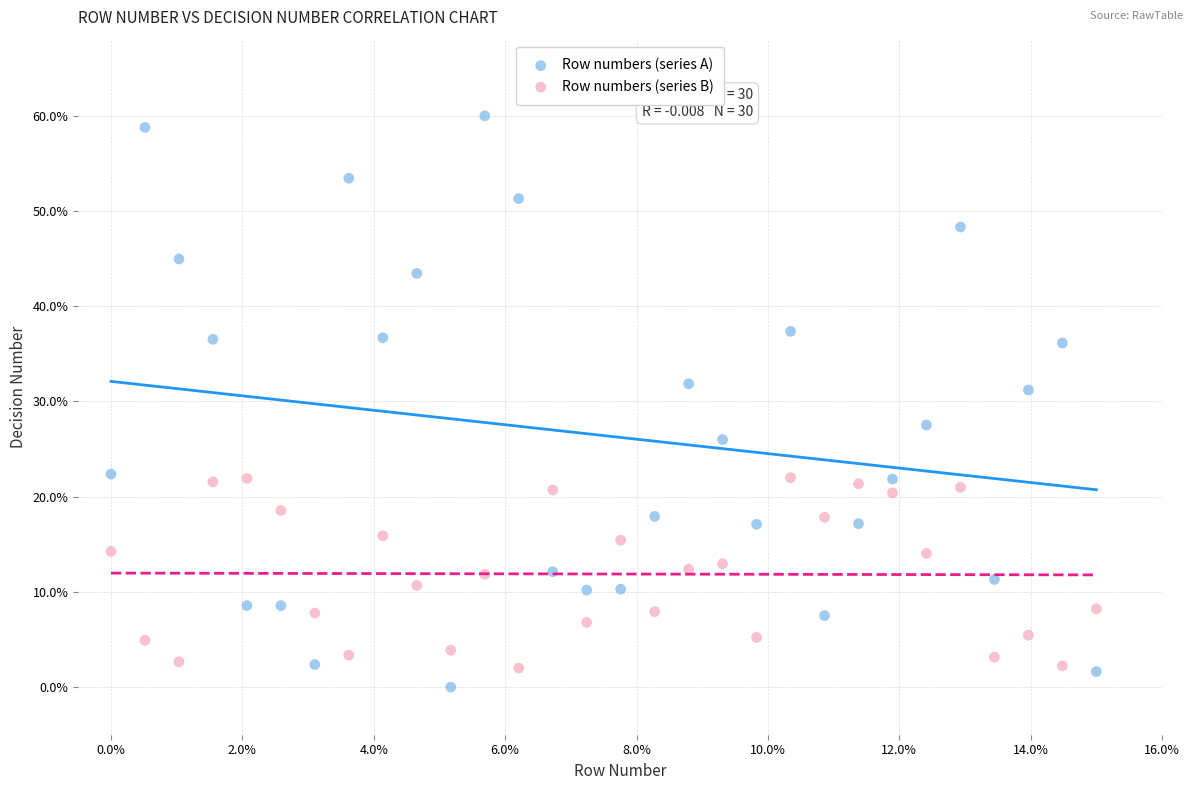

Which series has the largest Y range (max minus min)?

Row numbers (series A)